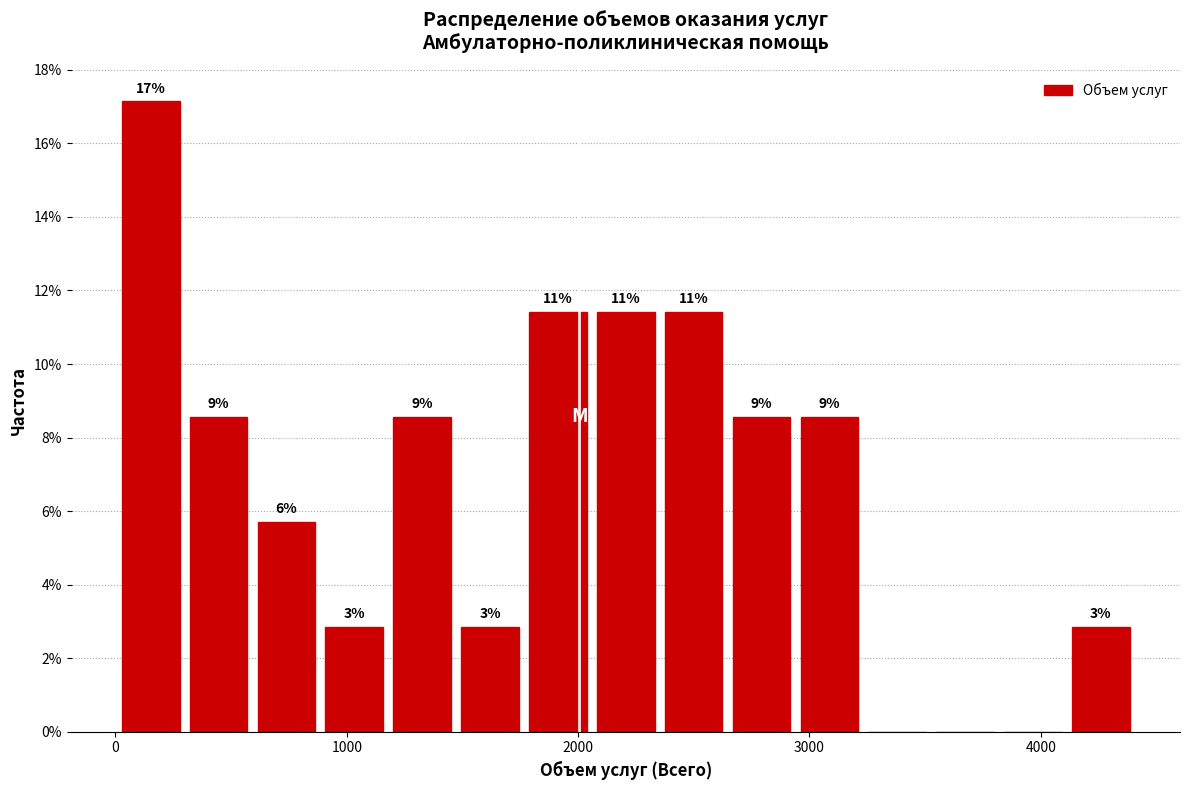

Read against the x-axis, roughly where is the centre of the tallest bar?

200